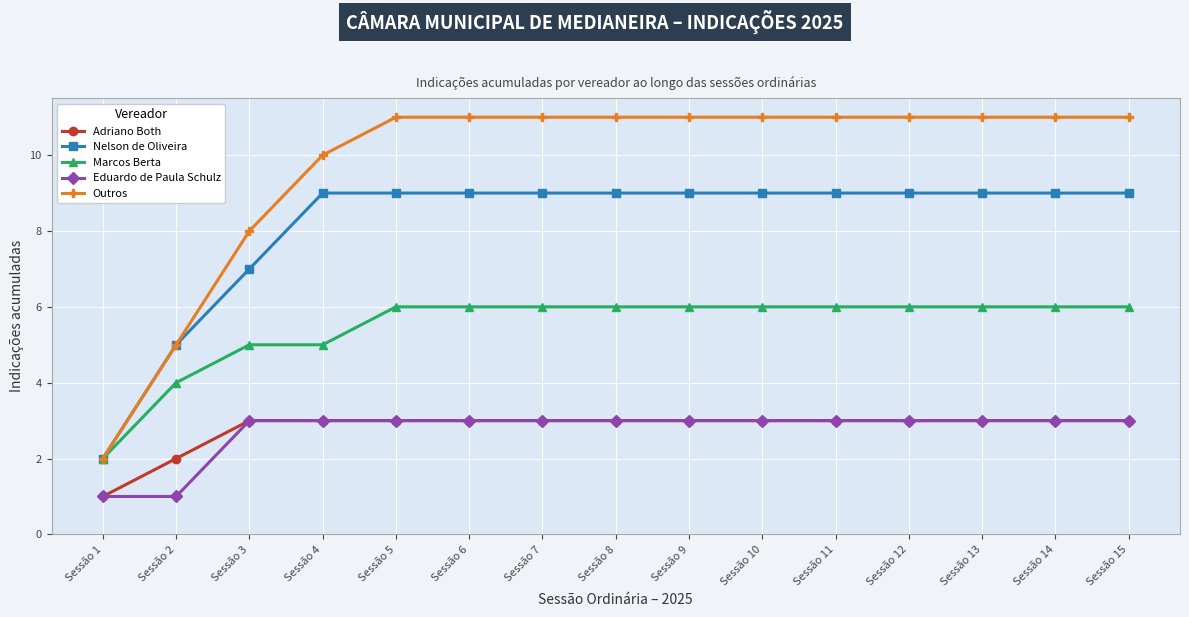

Does the chart display data point markers on the line(s)?

Yes